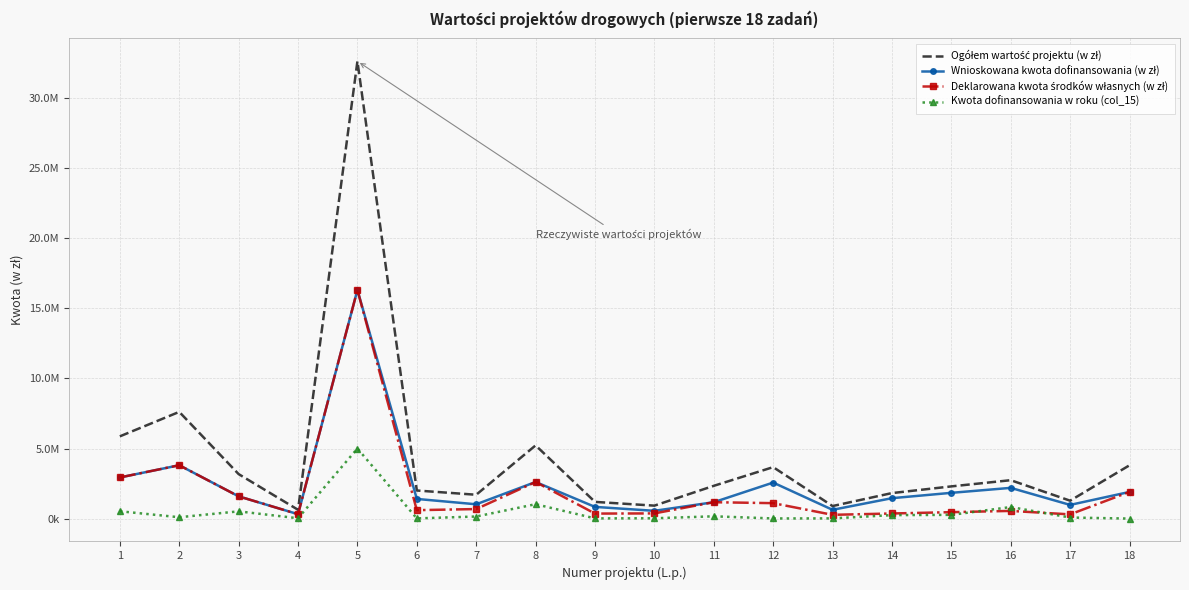

The value of Ogółem wartość projektu (w zł) at 17 is 1276516.2. True or false?

True